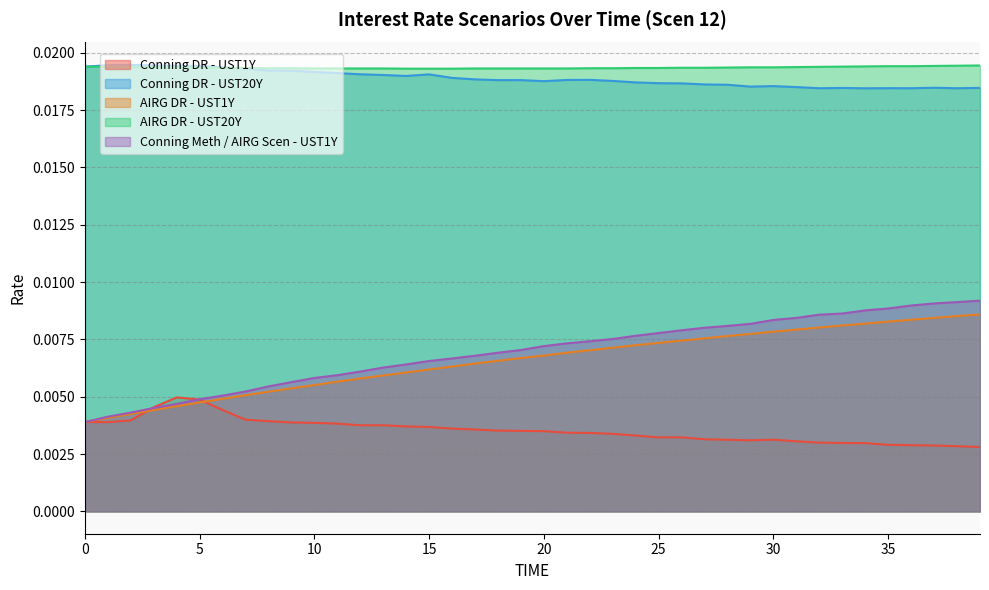

Reading left to right, extract all data points from this chart.

Conning DR - UST1Y: 0=0.0	1=0.0	2=0.0	3=0.0	4=0.0	5=0.0	6=0.0	7=0.0	8=0.0	9=0.0	10=0.0	11=0.0	12=0.0	13=0.0	14=0.0	15=0.0	16=0.0	17=0.0	18=0.0	19=0.0	20=0.0	21=0.0	22=0.0	23=0.0	24=0.0	25=0.0	26=0.0	27=0.0	28=0.0	29=0.0	30=0.0	31=0.0	32=0.0	33=0.0	34=0.0	35=0.0	36=0.0	37=0.0	38=0.0	39=0.0
Conning DR - UST20Y: 0=0.0	1=0.0	2=0.0	3=0.0	4=0.0	5=0.0	6=0.0	7=0.0	8=0.0	9=0.0	10=0.0	11=0.0	12=0.0	13=0.0	14=0.0	15=0.0	16=0.0	17=0.0	18=0.0	19=0.0	20=0.0	21=0.0	22=0.0	23=0.0	24=0.0	25=0.0	26=0.0	27=0.0	28=0.0	29=0.0	30=0.0	31=0.0	32=0.0	33=0.0	34=0.0	35=0.0	36=0.0	37=0.0	38=0.0	39=0.0
AIRG DR - UST1Y: 0=0.0	1=0.0	2=0.0	3=0.0	4=0.0	5=0.0	6=0.0	7=0.0	8=0.0	9=0.0	10=0.0	11=0.0	12=0.0	13=0.0	14=0.0	15=0.0	16=0.0	17=0.0	18=0.0	19=0.0	20=0.0	21=0.0	22=0.0	23=0.0	24=0.0	25=0.0	26=0.0	27=0.0	28=0.0	29=0.0	30=0.0	31=0.0	32=0.0	33=0.0	34=0.0	35=0.0	36=0.0	37=0.0	38=0.0	39=0.0
AIRG DR - UST20Y: 0=0.0	1=0.0	2=0.0	3=0.0	4=0.0	5=0.0	6=0.0	7=0.0	8=0.0	9=0.0	10=0.0	11=0.0	12=0.0	13=0.0	14=0.0	15=0.0	16=0.0	17=0.0	18=0.0	19=0.0	20=0.0	21=0.0	22=0.0	23=0.0	24=0.0	25=0.0	26=0.0	27=0.0	28=0.0	29=0.0	30=0.0	31=0.0	32=0.0	33=0.0	34=0.0	35=0.0	36=0.0	37=0.0	38=0.0	39=0.0
Conning Meth / AIRG Scen - UST1Y: 0=0.0	1=0.0	2=0.0	3=0.0	4=0.0	5=0.0	6=0.0	7=0.0	8=0.0	9=0.0	10=0.0	11=0.0	12=0.0	13=0.0	14=0.0	15=0.0	16=0.0	17=0.0	18=0.0	19=0.0	20=0.0	21=0.0	22=0.0	23=0.0	24=0.0	25=0.0	26=0.0	27=0.0	28=0.0	29=0.0	30=0.0	31=0.0	32=0.0	33=0.0	34=0.0	35=0.0	36=0.0	37=0.0	38=0.0	39=0.0